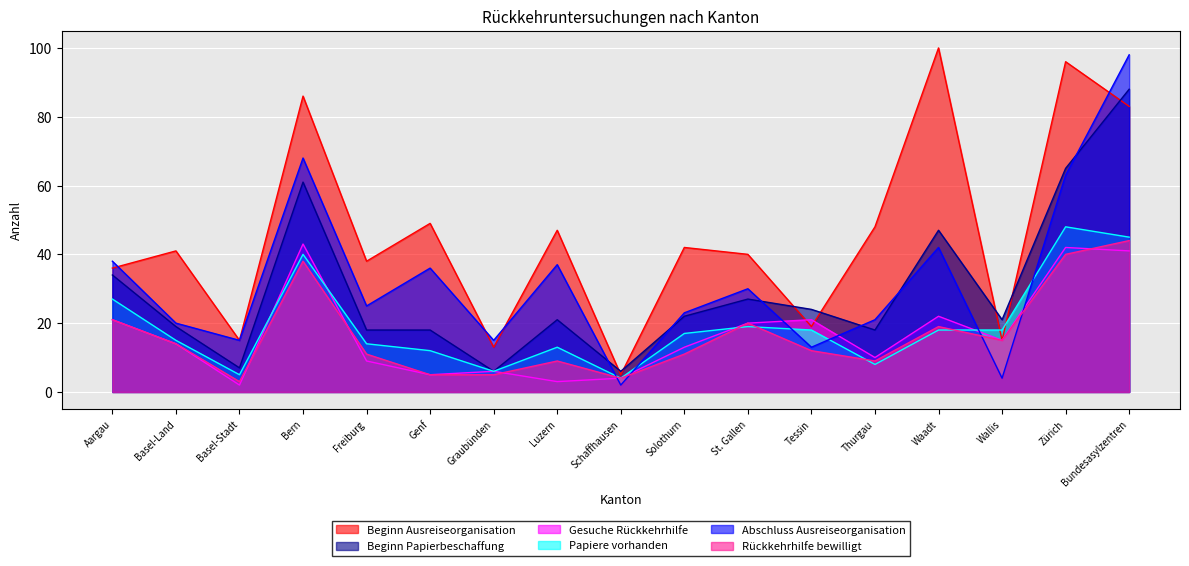

How many values in the Abschluss Ausreiseorganisation series exceed 25?

8